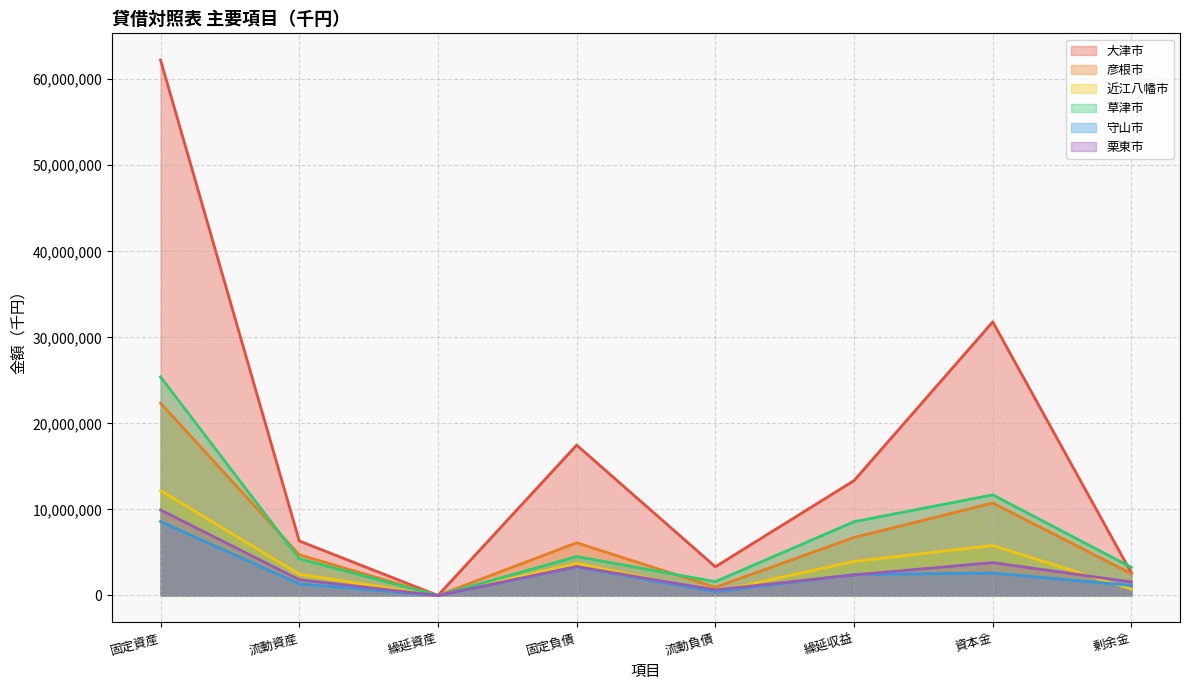

What is the spread (max minus min) of values at 固定資産?

53633650